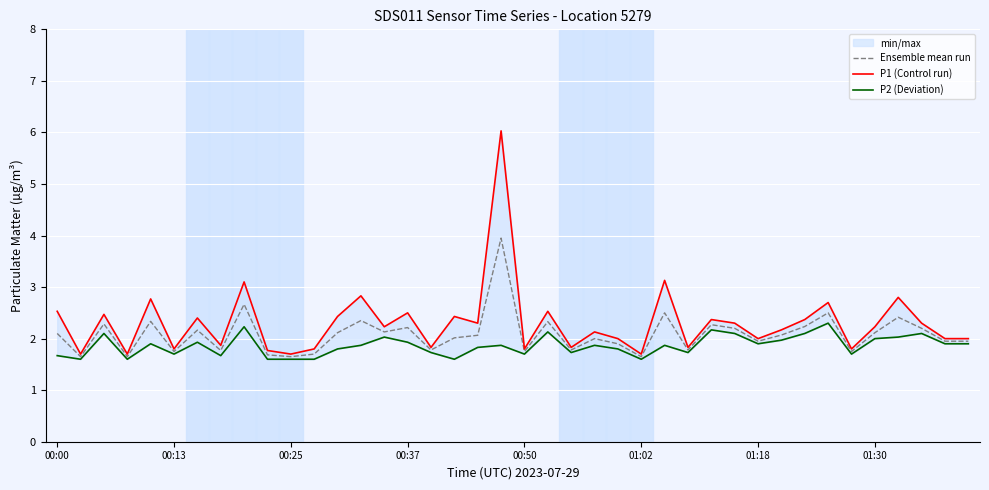

True or false: Ensemble mean run and P2 (Deviation) intersect in this chart.

False